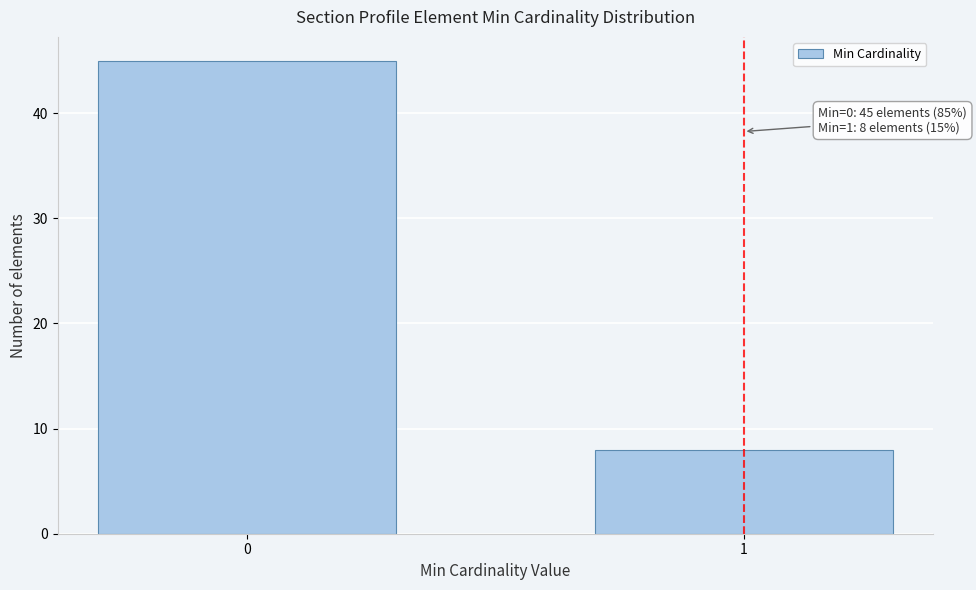

Reading left to right, list all the values displayed in this chart.

0=45	1=8